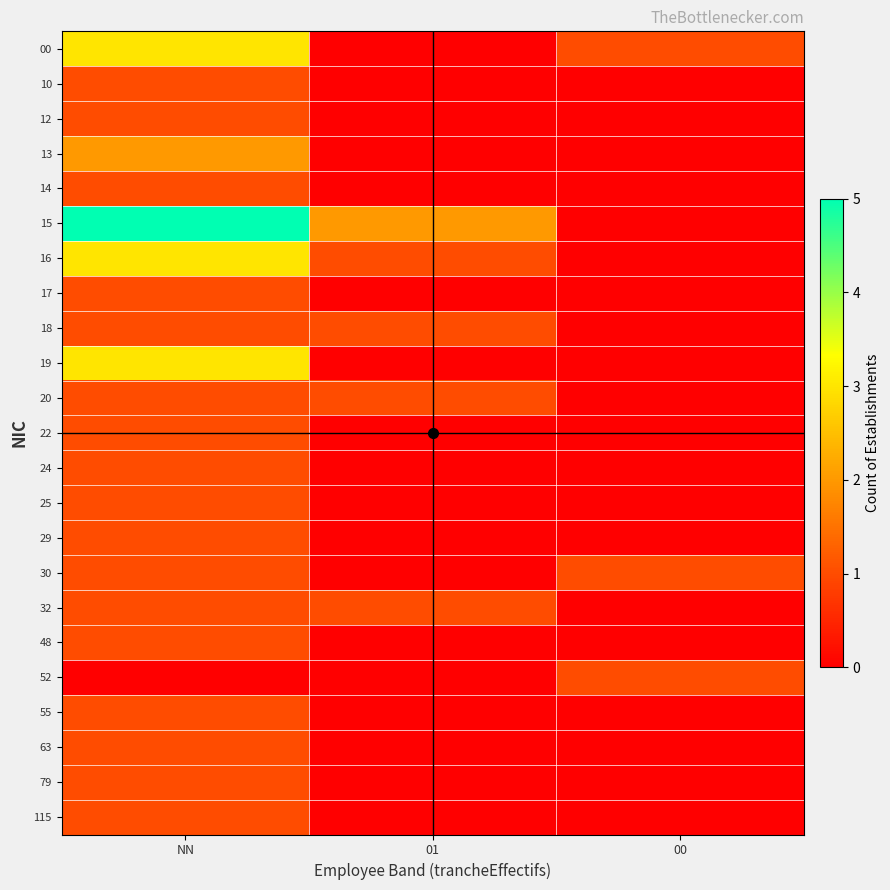

Rank the series by their maximum value, from highest to lowest.

15, 00, 16, 19, 13, 10, 12, 14, 17, 18, 20, 22, 24, 25, 29, 30, 32, 48, 52, 55, 63, 79, 115